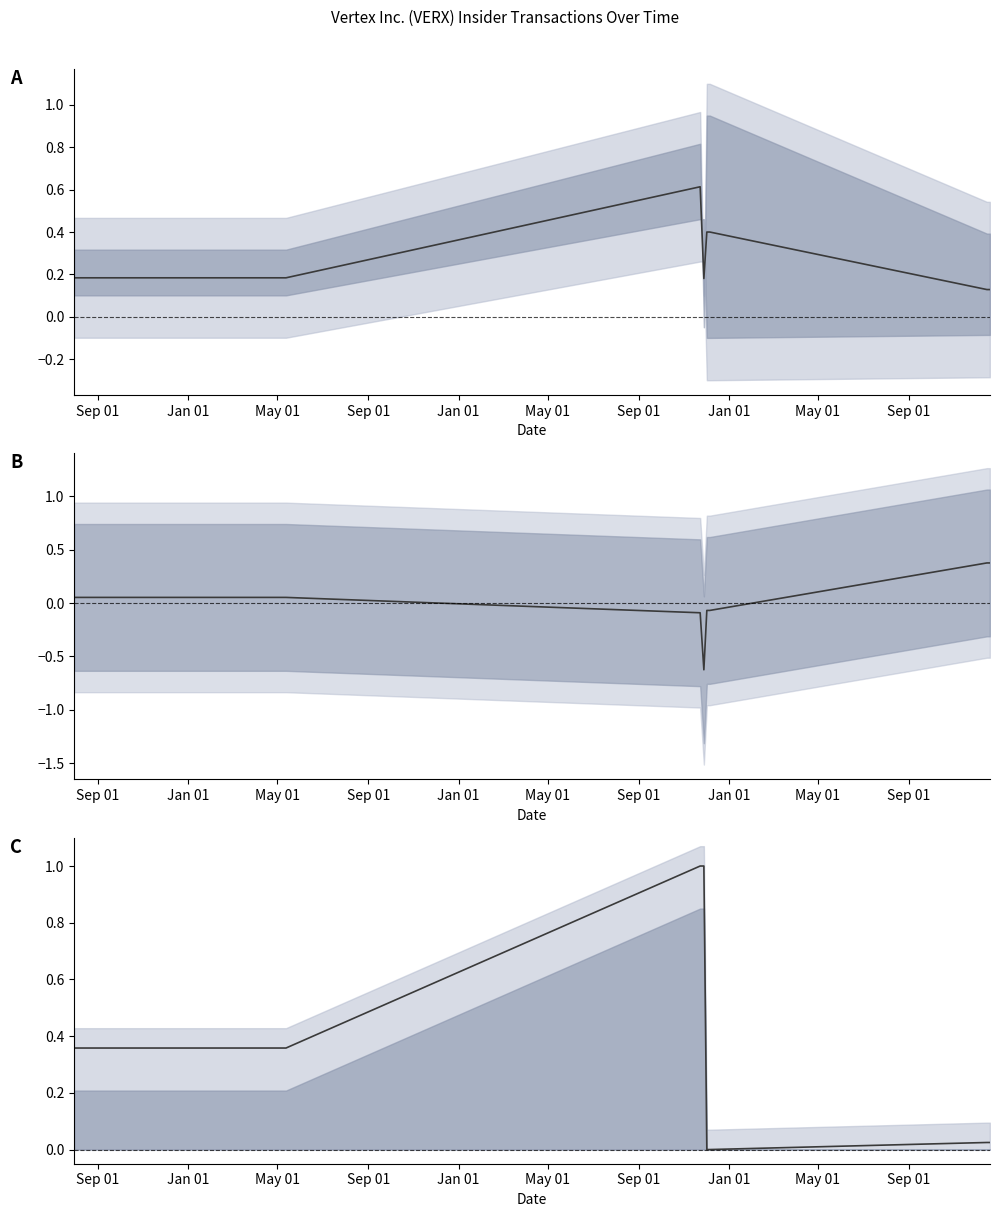

What is the value of the midline point at the 8th from the left?

0.2